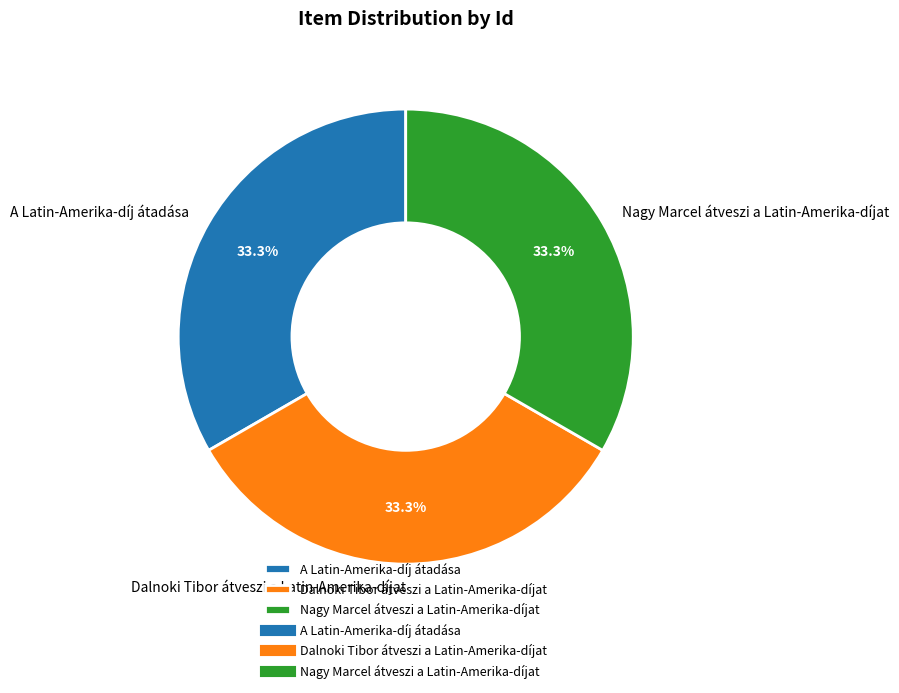

Is there a majority slice in this chart?

No